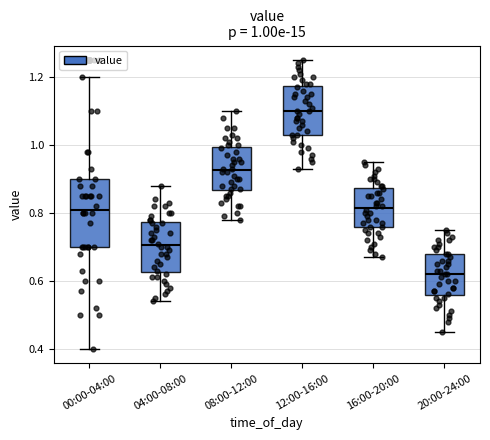

Comparing the boxes themselves (not the whiskers), which one is the tallest?

00:00-04:00